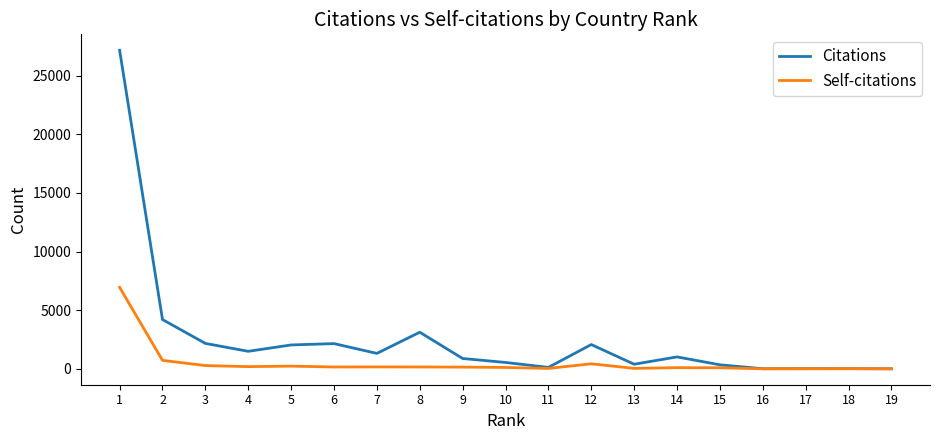

Rank the series by their average value, from highest to lowest.

Citations, Self-citations